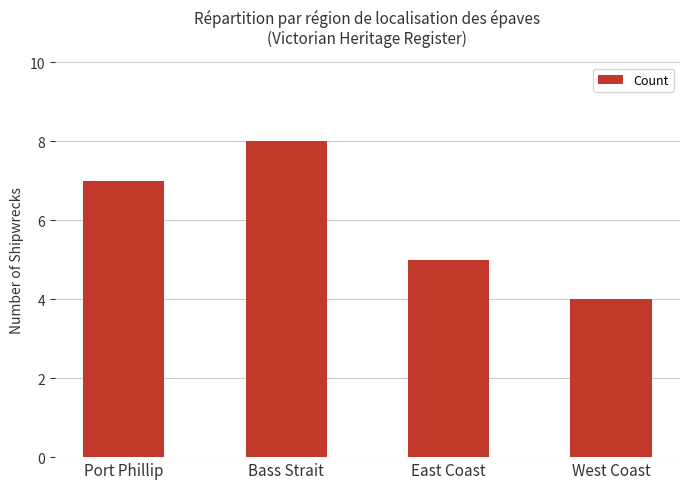

Approximately how many times larger is the value at Port Phillip compared to East Coast?

1.4